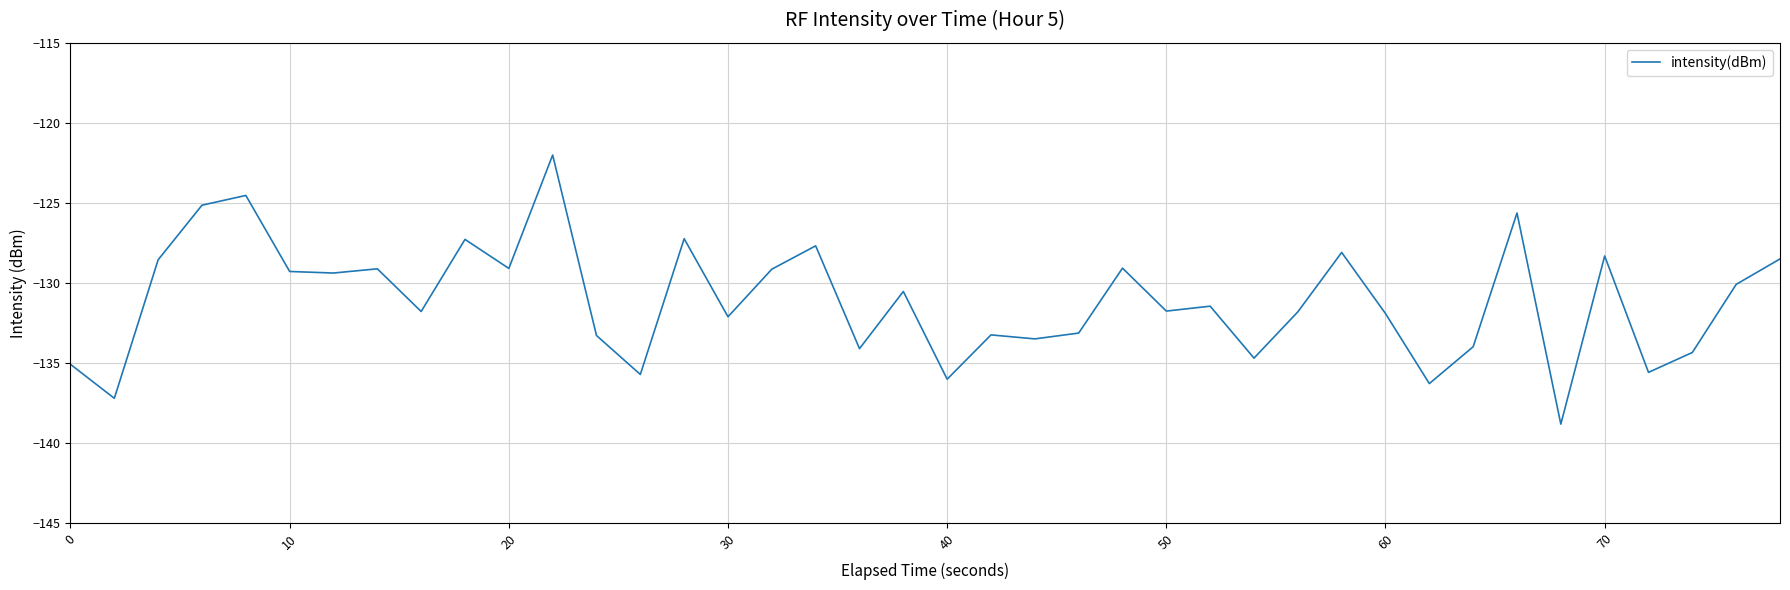

What is the difference between the maximum and minimum values?

16.8